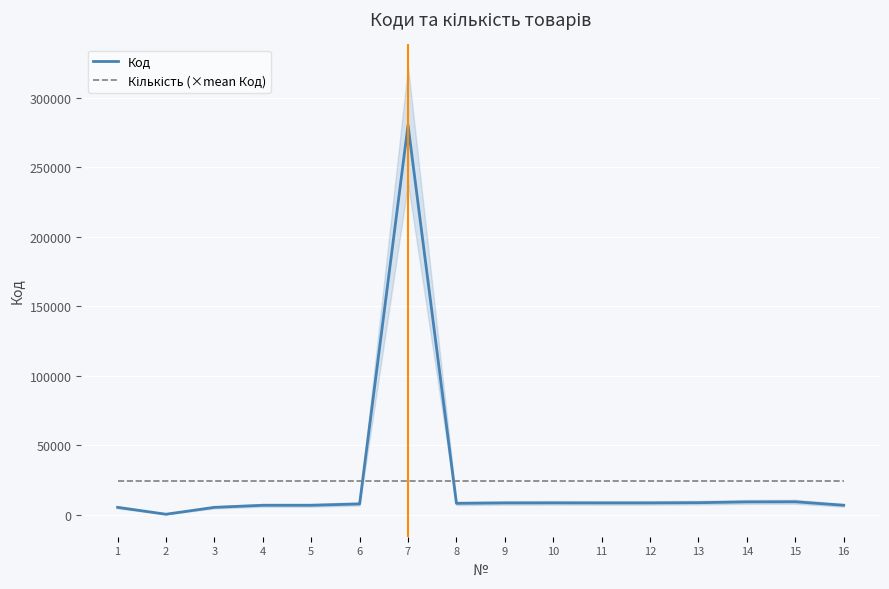

What is the minimum value shown in the chart?

473.0